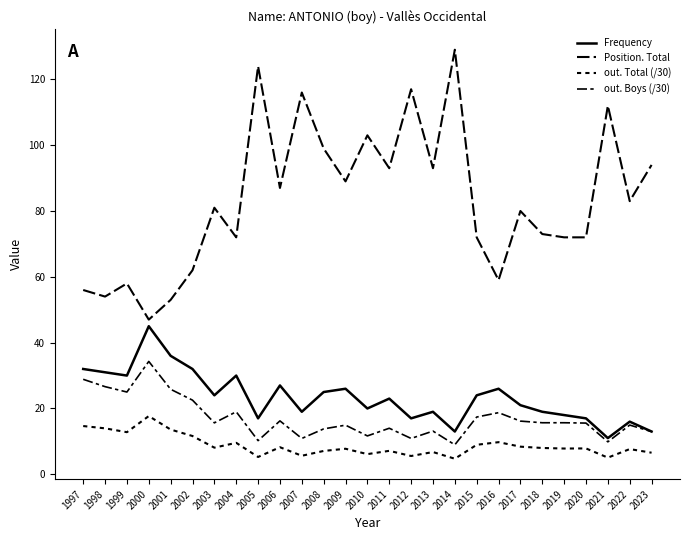

Reading right to left, extract all data points from this chart.

Frequency: 13.0	16.0	11.0	17.0	18.0	19.0	21.0	26.0	24.0	13.0	19.0	17.0	23.0	20.0	26.0	25.0	19.0	27.0	17.0	30.0	24.0	32.0	36.0	45.0	30.0	31.0	32.0
Position. Total: 94.0	83.0	112.0	72.0	72.0	73.0	80.0	59.0	72.0	129.0	93.0	117.0	93.0	103.0	89.0	99.0	116.0	87.0	124.0	72.0	81.0	62.0	53.0	47.0	58.0	54.0	56.0
out. Total (/30): 6.6	7.7	5.1	7.9	7.8	8.0	8.4	9.8	9.0	4.7	6.8	5.6	7.1	6.1	7.8	7.1	5.6	8.2	5.3	9.6	8.1	11.6	13.6	17.7	12.8	14.0	14.7
out. Boys (/30): 13.0	15.0	9.9	15.6	15.7	15.7	16.2	18.7	17.4	9.0	13.1	10.9	14.0	11.7	14.9	13.8	10.9	16.2	10.2	19.0	15.6	22.5	25.8	34.3	25.0	26.6	28.9